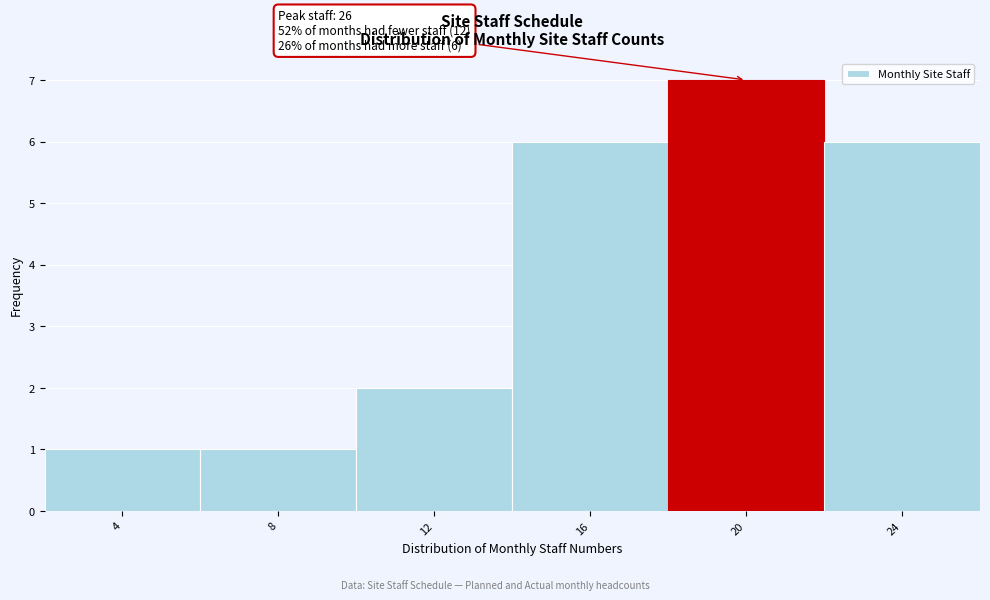

Reading right to left, extract all data points from this chart.

6	7	6	2	1	1